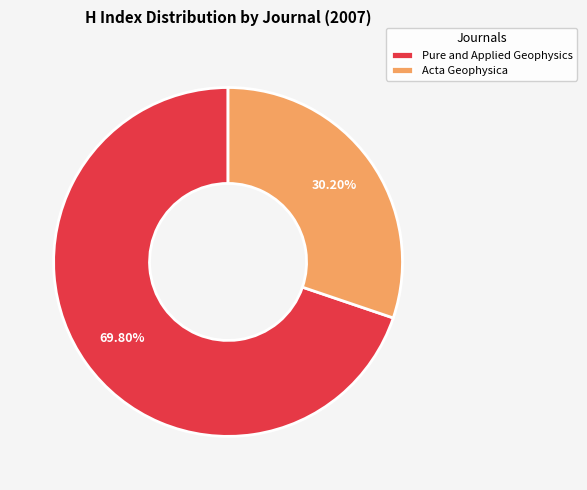

How many slices are in this pie chart?

2